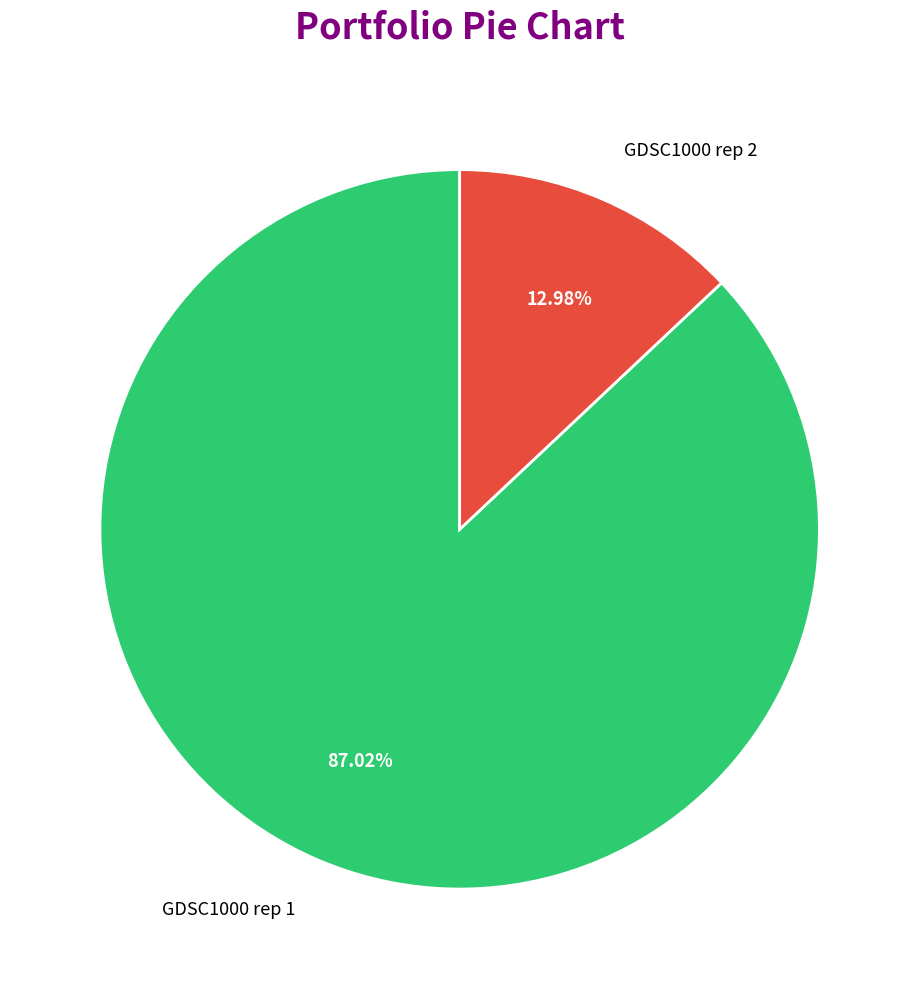

Rank the categories by value from highest to lowest.

GDSC1000 rep 1, GDSC1000 rep 2